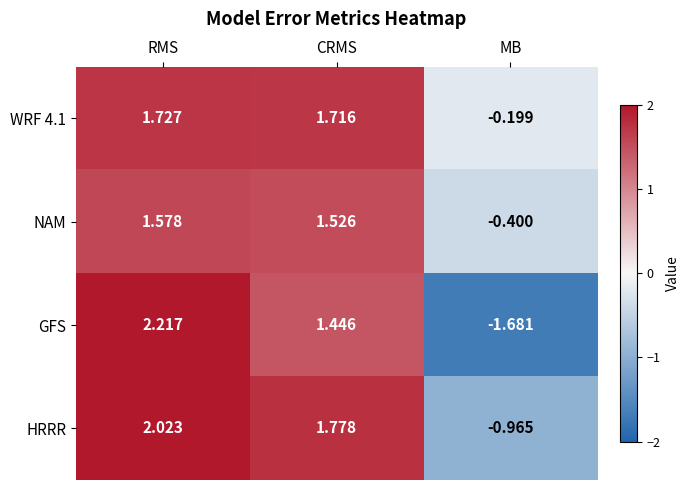

Which series has the largest total across all categories?

WRF 4.1